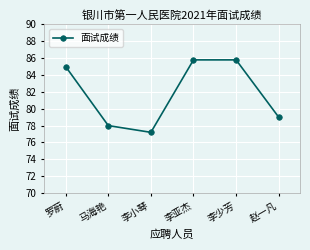

What position from the right is 李亚杰?

3